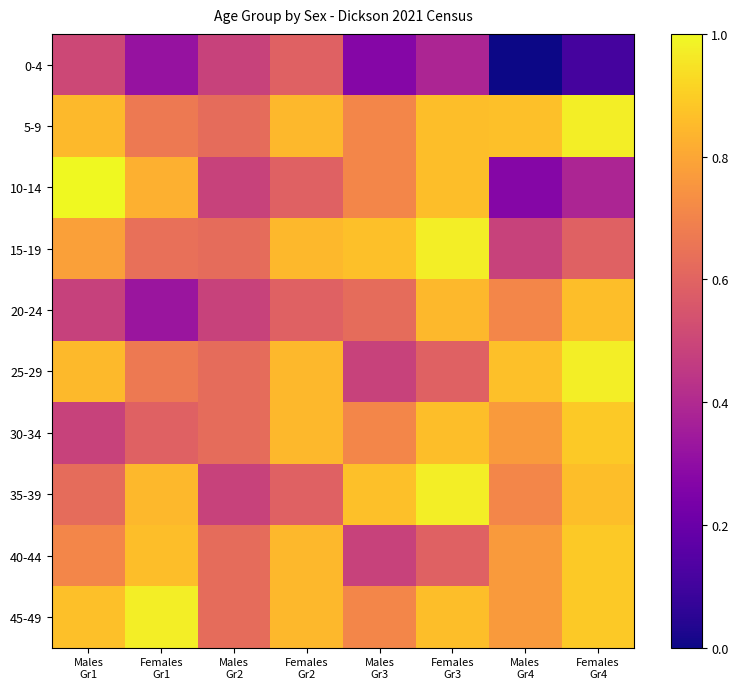

Reading left to right, list all the values displayed in this chart.

0-4: Males
Gr1=0.5	Females
Gr1=0.3	Males
Gr2=0.5	Females
Gr2=0.6	Males
Gr3=0.3	Females
Gr3=0.4	Males
Gr4=0.0	Females
Gr4=0.1
5-9: Males
Gr1=0.8	Females
Gr1=0.7	Males
Gr2=0.6	Females
Gr2=0.8	Males
Gr3=0.7	Females
Gr3=0.9	Males
Gr4=0.9	Females
Gr4=1.0
10-14: Males
Gr1=1.0	Females
Gr1=0.8	Males
Gr2=0.5	Females
Gr2=0.6	Males
Gr3=0.7	Females
Gr3=0.9	Males
Gr4=0.3	Females
Gr4=0.4
15-19: Males
Gr1=0.8	Females
Gr1=0.6	Males
Gr2=0.6	Females
Gr2=0.8	Males
Gr3=0.9	Females
Gr3=1.0	Males
Gr4=0.5	Females
Gr4=0.6
20-24: Males
Gr1=0.5	Females
Gr1=0.3	Males
Gr2=0.5	Females
Gr2=0.6	Males
Gr3=0.6	Females
Gr3=0.8	Males
Gr4=0.7	Females
Gr4=0.9
25-29: Males
Gr1=0.8	Females
Gr1=0.7	Males
Gr2=0.6	Females
Gr2=0.8	Males
Gr3=0.5	Females
Gr3=0.6	Males
Gr4=0.9	Females
Gr4=1.0
30-34: Males
Gr1=0.5	Females
Gr1=0.6	Males
Gr2=0.6	Females
Gr2=0.8	Males
Gr3=0.7	Females
Gr3=0.9	Males
Gr4=0.8	Females
Gr4=0.9
35-39: Males
Gr1=0.6	Females
Gr1=0.8	Males
Gr2=0.5	Females
Gr2=0.6	Males
Gr3=0.9	Females
Gr3=1.0	Males
Gr4=0.7	Females
Gr4=0.9
40-44: Males
Gr1=0.7	Females
Gr1=0.9	Males
Gr2=0.6	Females
Gr2=0.8	Males
Gr3=0.5	Females
Gr3=0.6	Males
Gr4=0.8	Females
Gr4=0.9
45-49: Males
Gr1=0.9	Females
Gr1=1.0	Males
Gr2=0.6	Females
Gr2=0.8	Males
Gr3=0.7	Females
Gr3=0.9	Males
Gr4=0.8	Females
Gr4=0.9